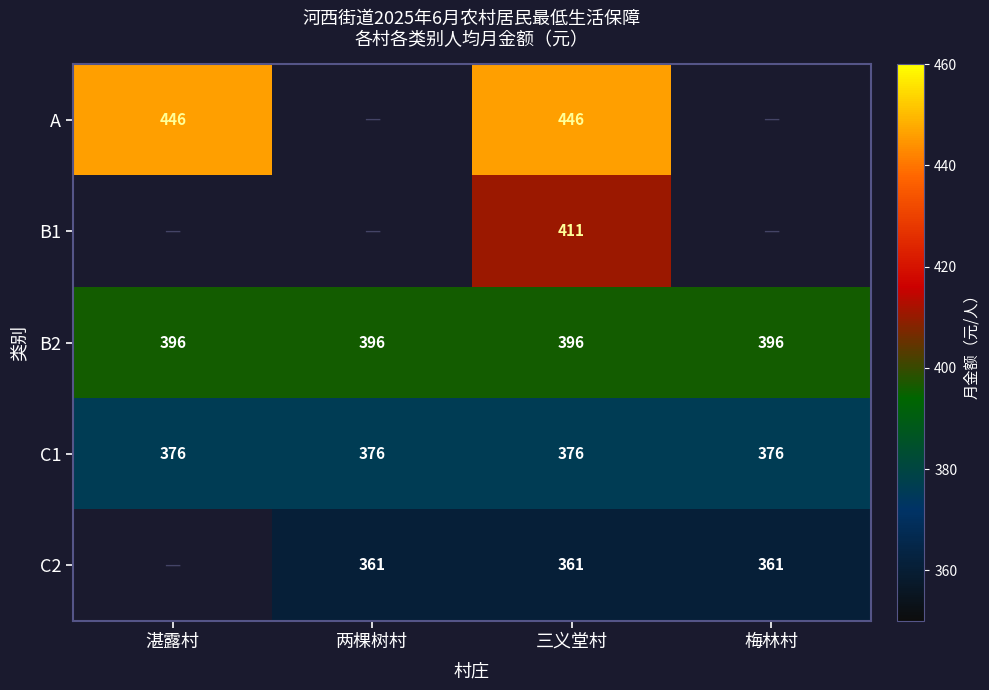

What is the difference between the highest and lowest values at 湛露村?

70.0